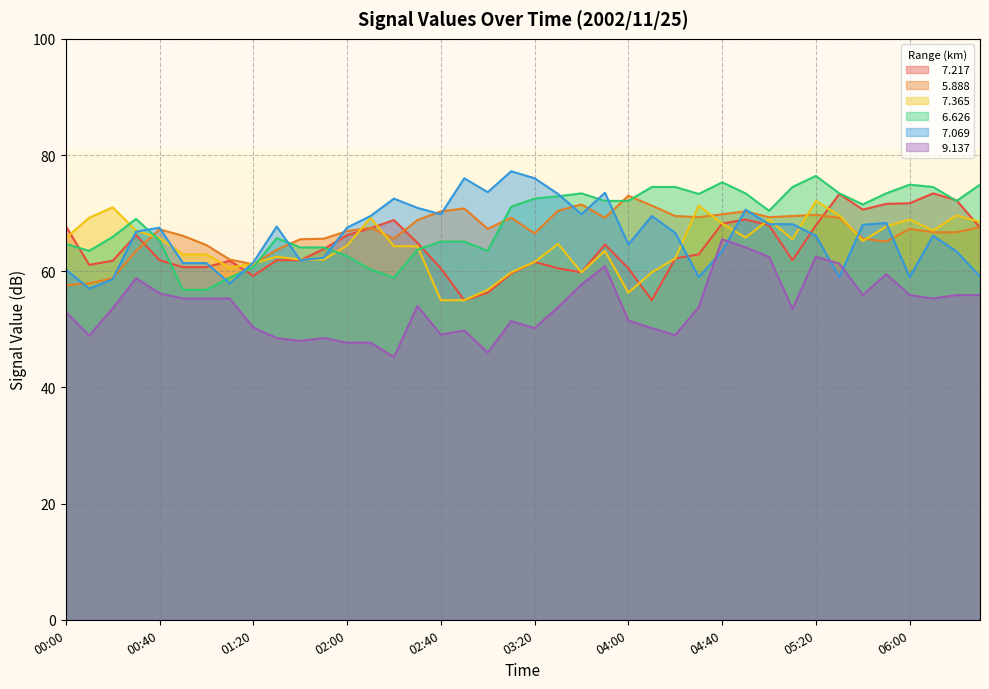

True or false:   7.069 has a value of 69.8 at 02:40.

True